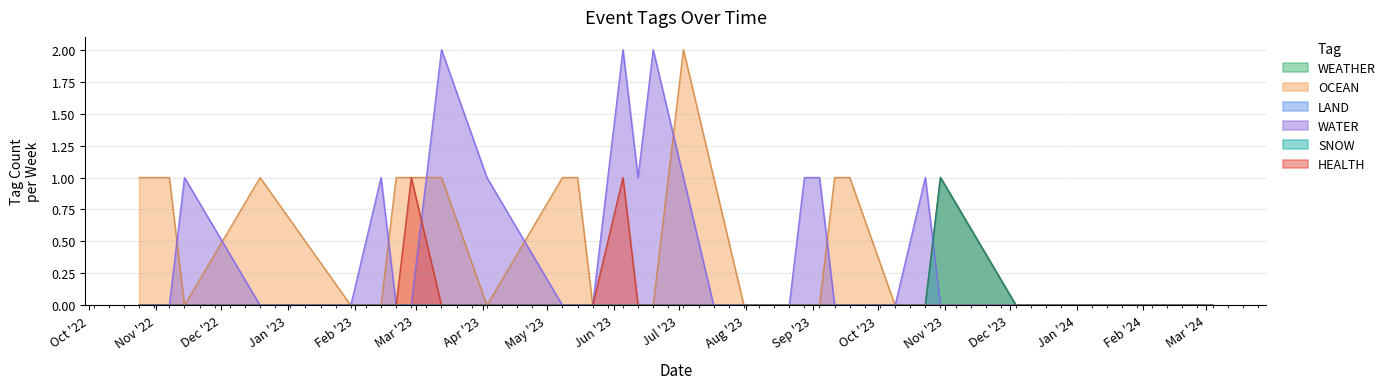

Does the chart display data point markers on the line(s)?

No